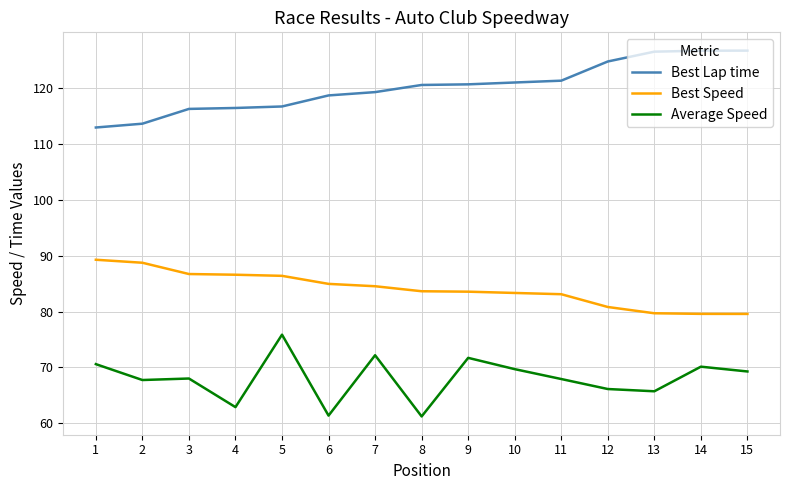

The Average Speed series shows 41.1 at 10. True or false?

False